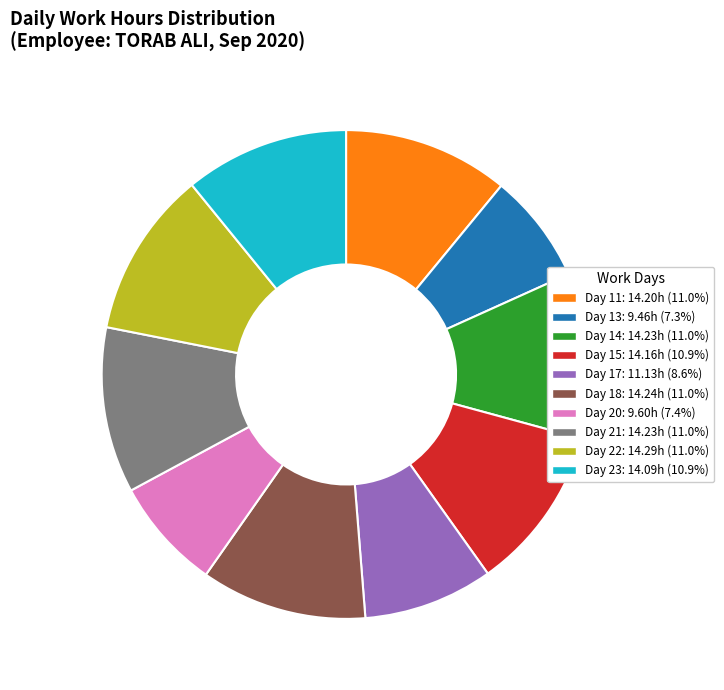

Does any single category account for the majority?

No